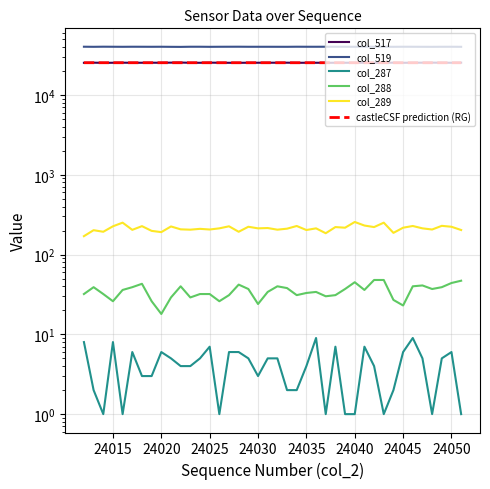

True or false: col_519 has more than 0 points higher than both neighbors.

True